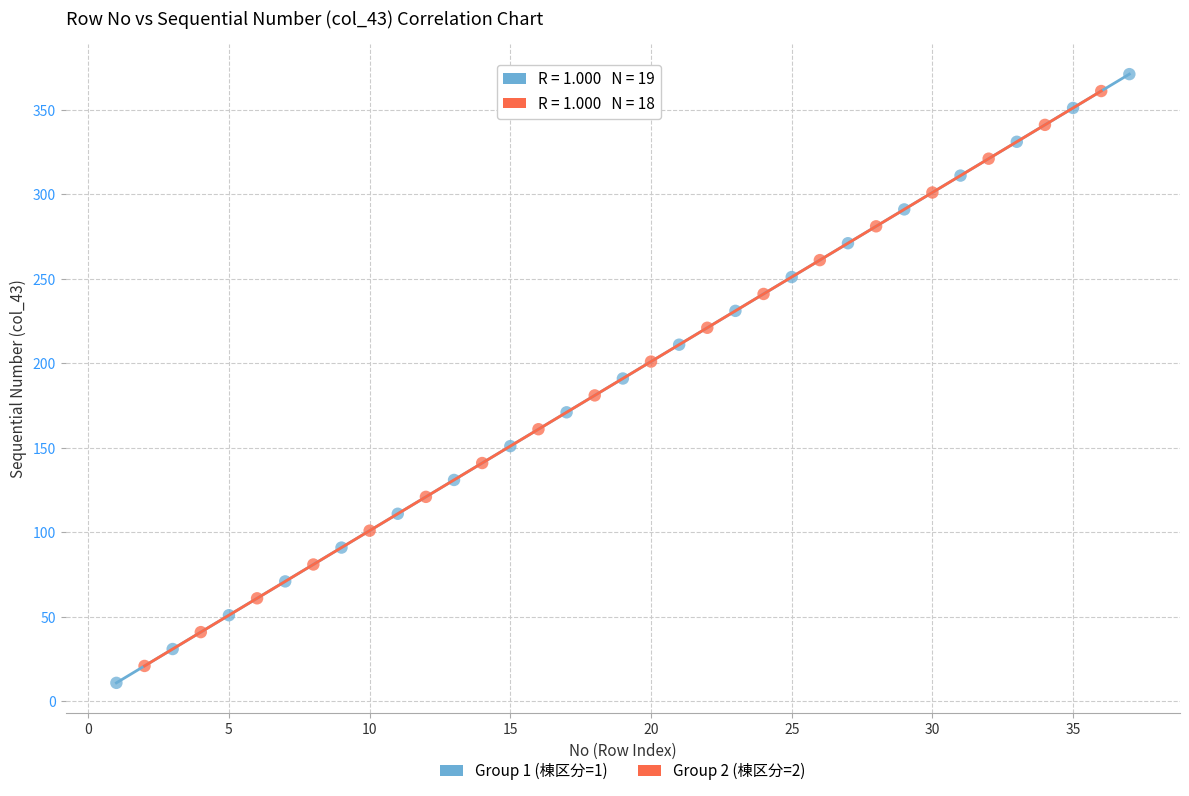

Which series has the widest spread of Y values?

Group 1 (棟区分=1)